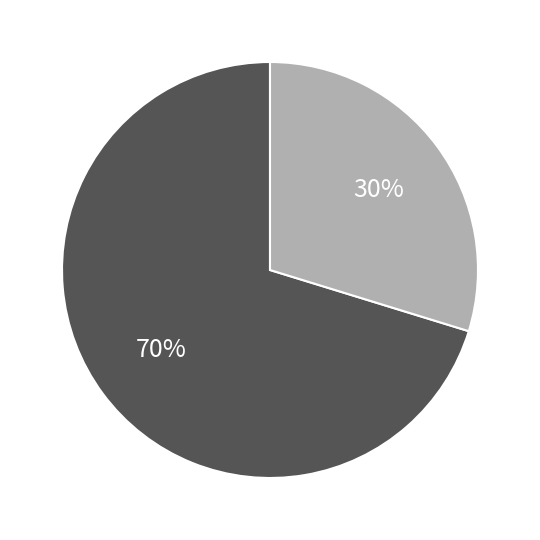

To the nearest percent, what is the average slice percentage?

50%